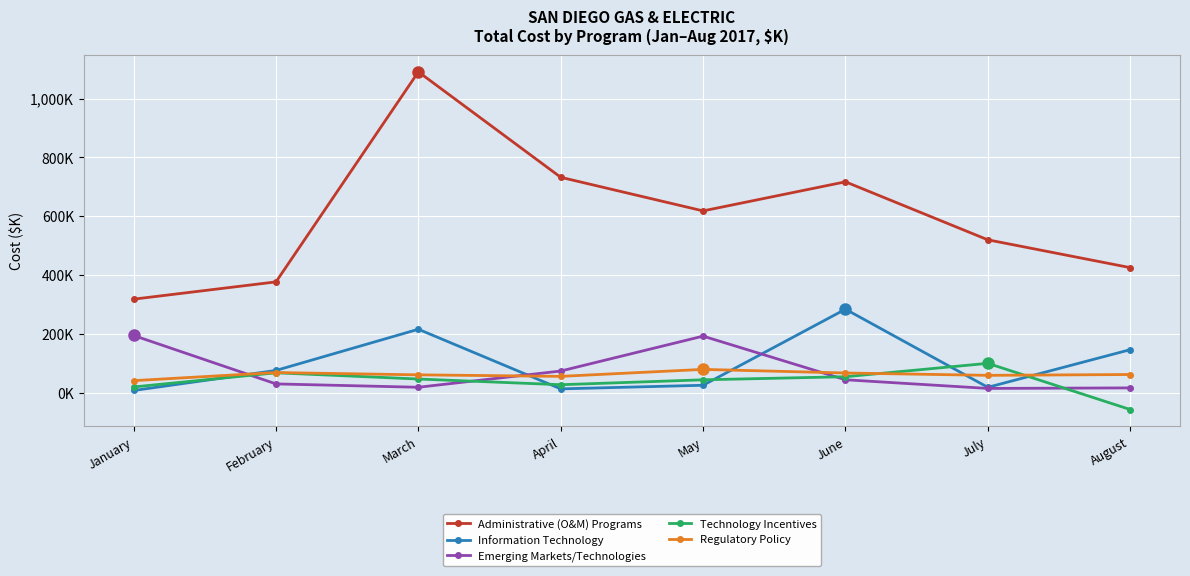

True or false: Technology Incentives has more than 0 interior local peaks.

True